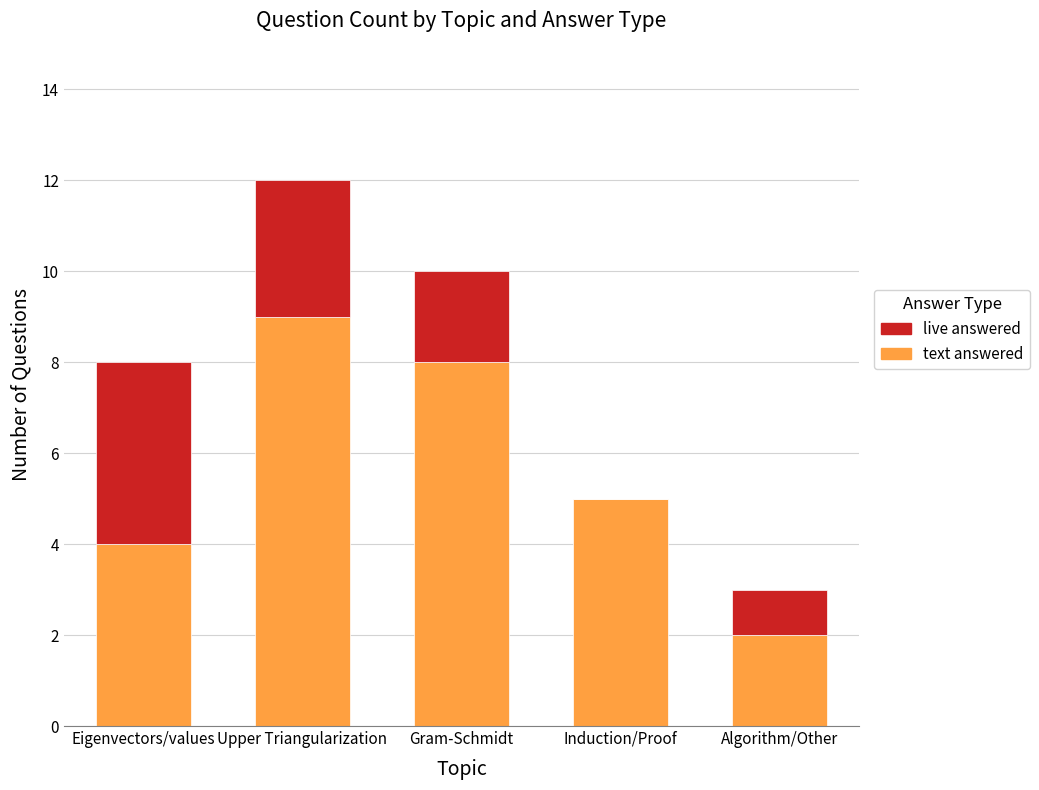

What is the sum of the text answered values at Algorithm/Other and Induction/Proof?

7